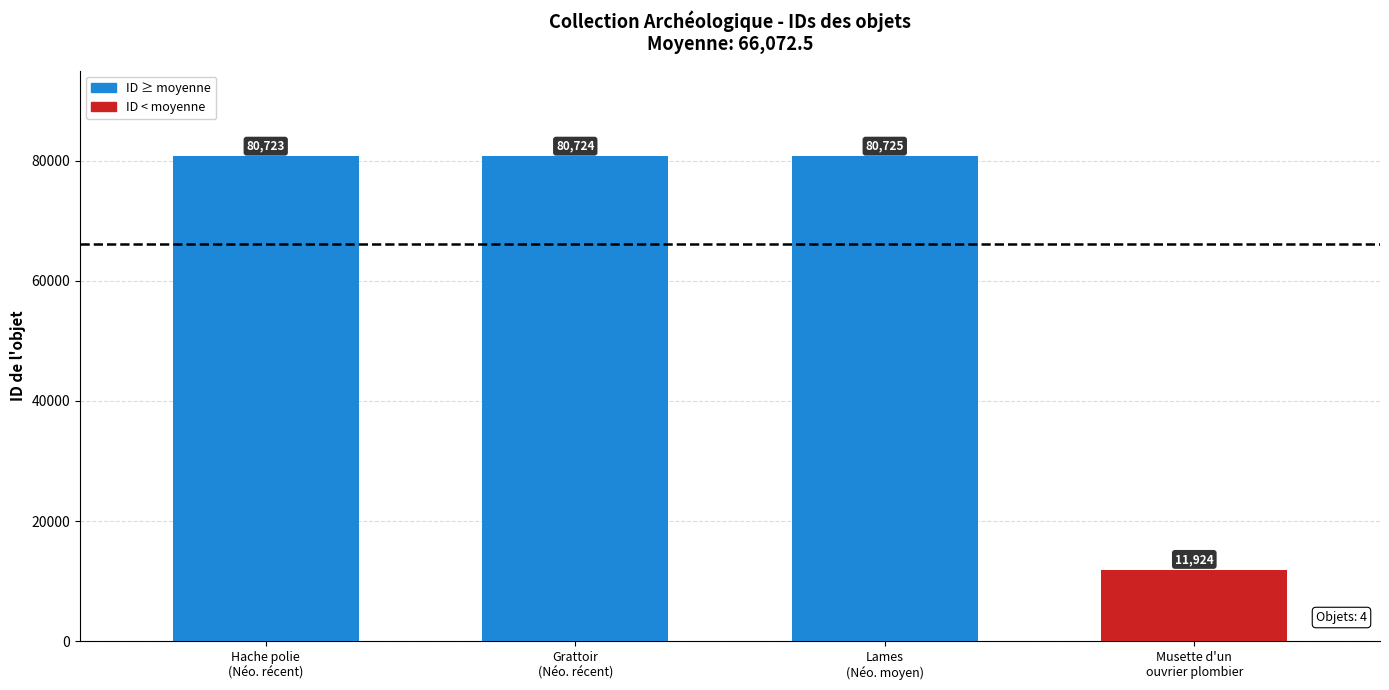

Are the bars horizontal?

No